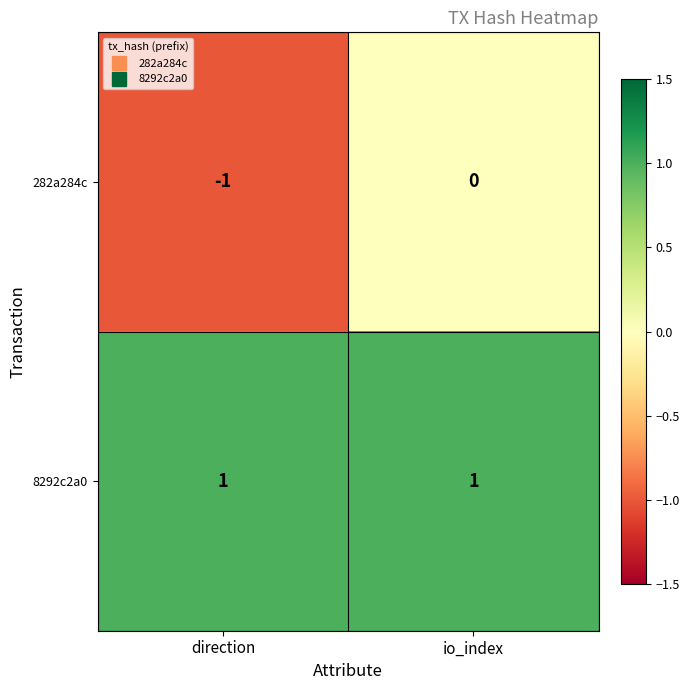

The 8292c2a0 series shows 0 at direction. True or false?

False